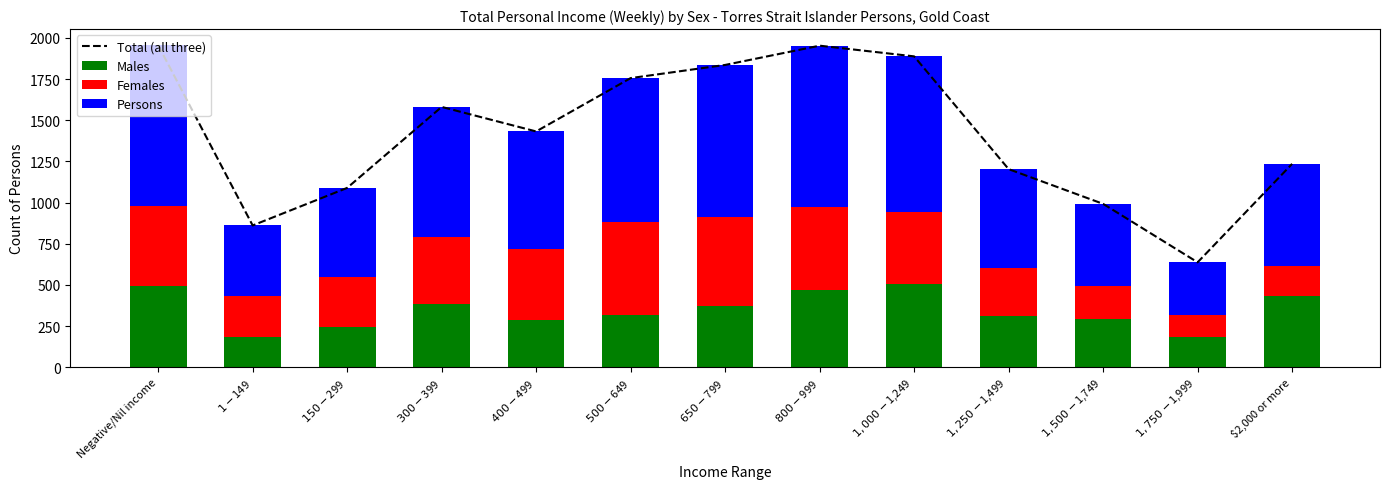

True or false: Females has a value of 66 at $1,750-$1,999.

False